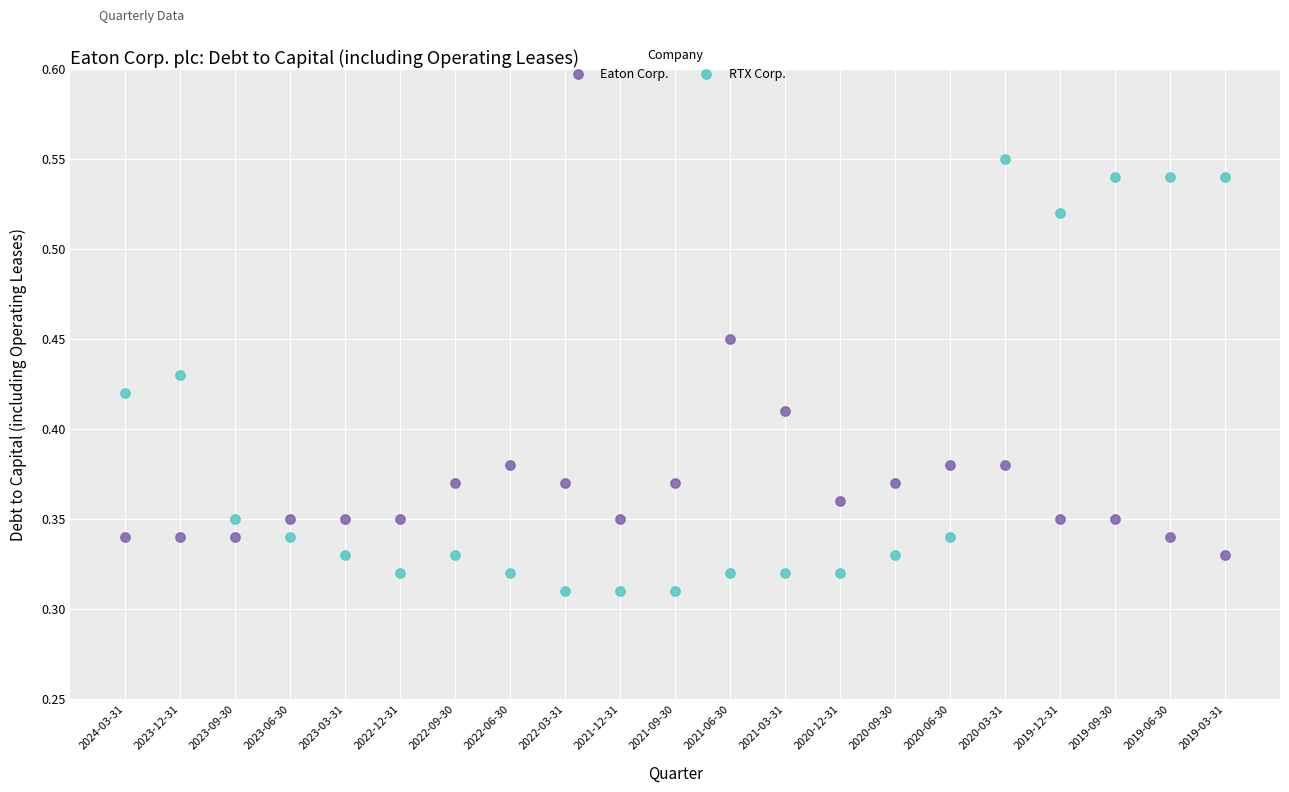

Which series contains the highest Y value?

RTX Corp.